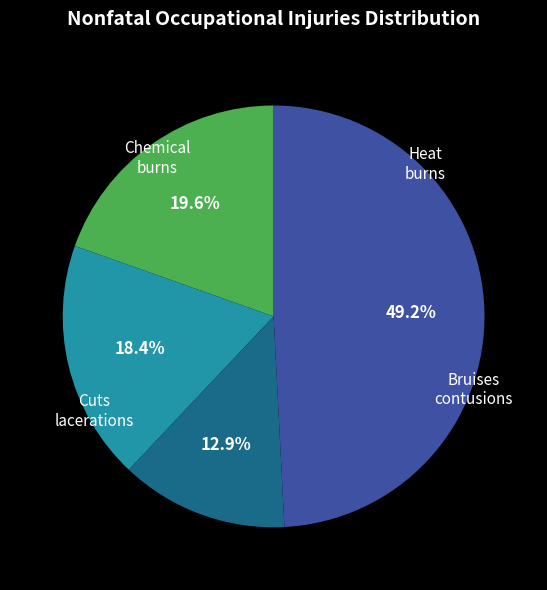

Does any single category account for the majority?

No